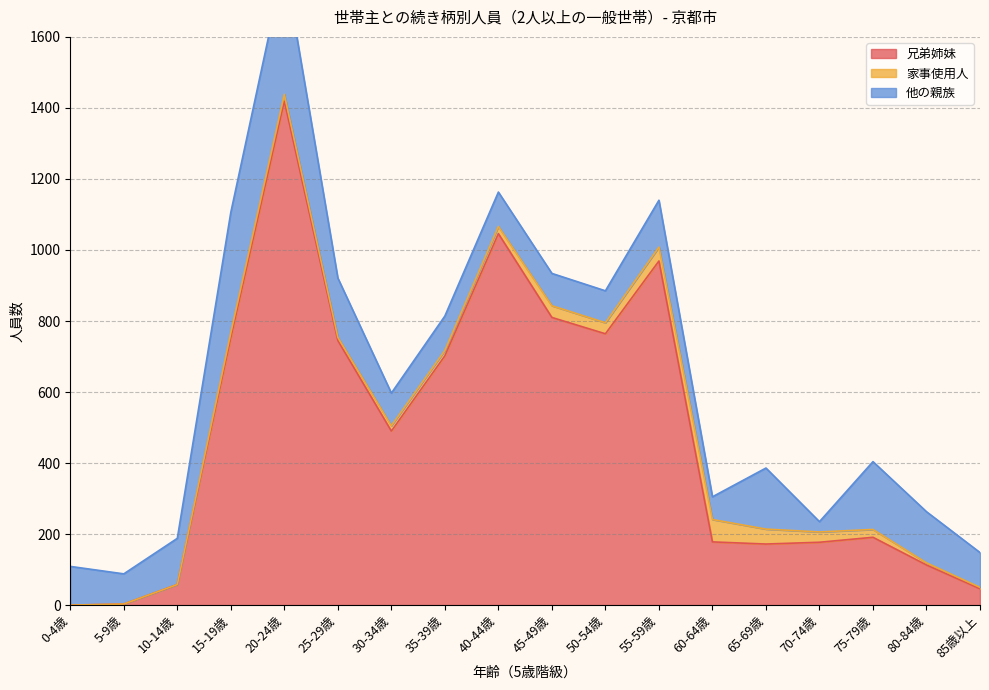

At which label is 兄弟姉妹 closest to 709?

35-39歳